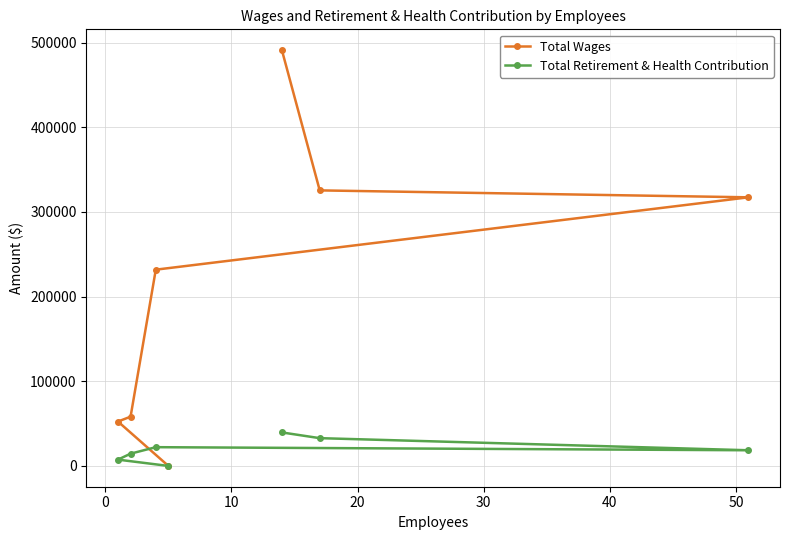

Rank the series by their maximum value, from highest to lowest.

Total Wages, Total Retirement & Health Contribution